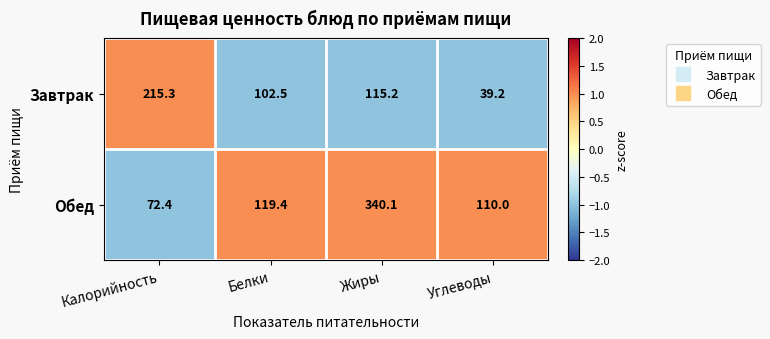

What is the approximate value of Обед at Жиры?

340.1